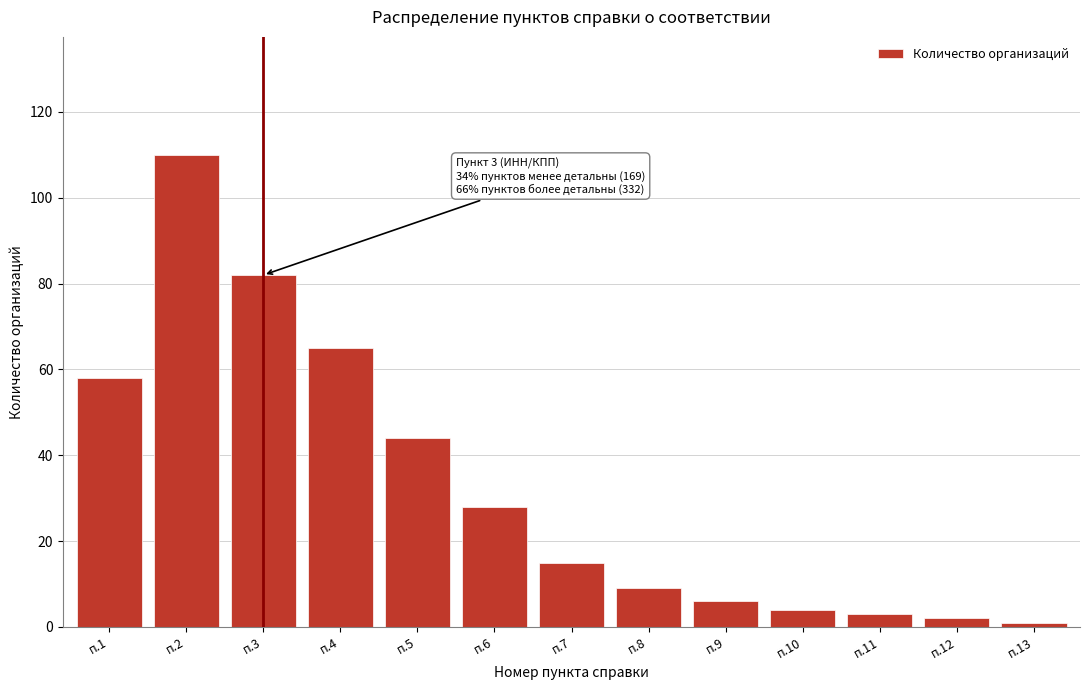

Reading left to right, transcribe all the data shown in this chart.

58	110	82	65	44	28	15	9	6	4	3	2	1